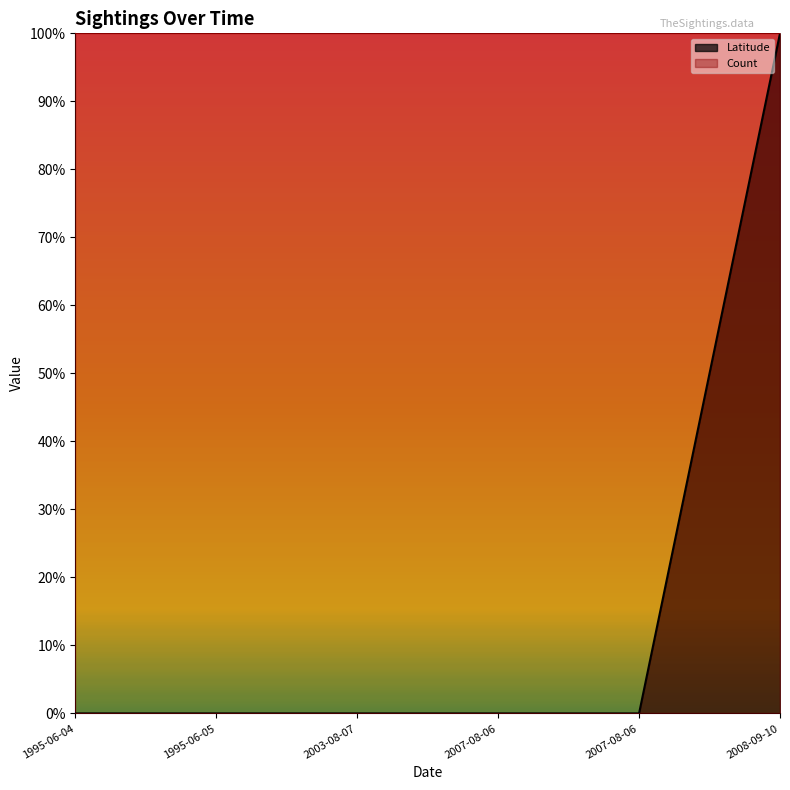

Rank the categories by value from lowest to highest.

1995-06-04, 1995-06-05, 2003-08-07, 2007-08-06, 2007-08-06, 2008-09-10